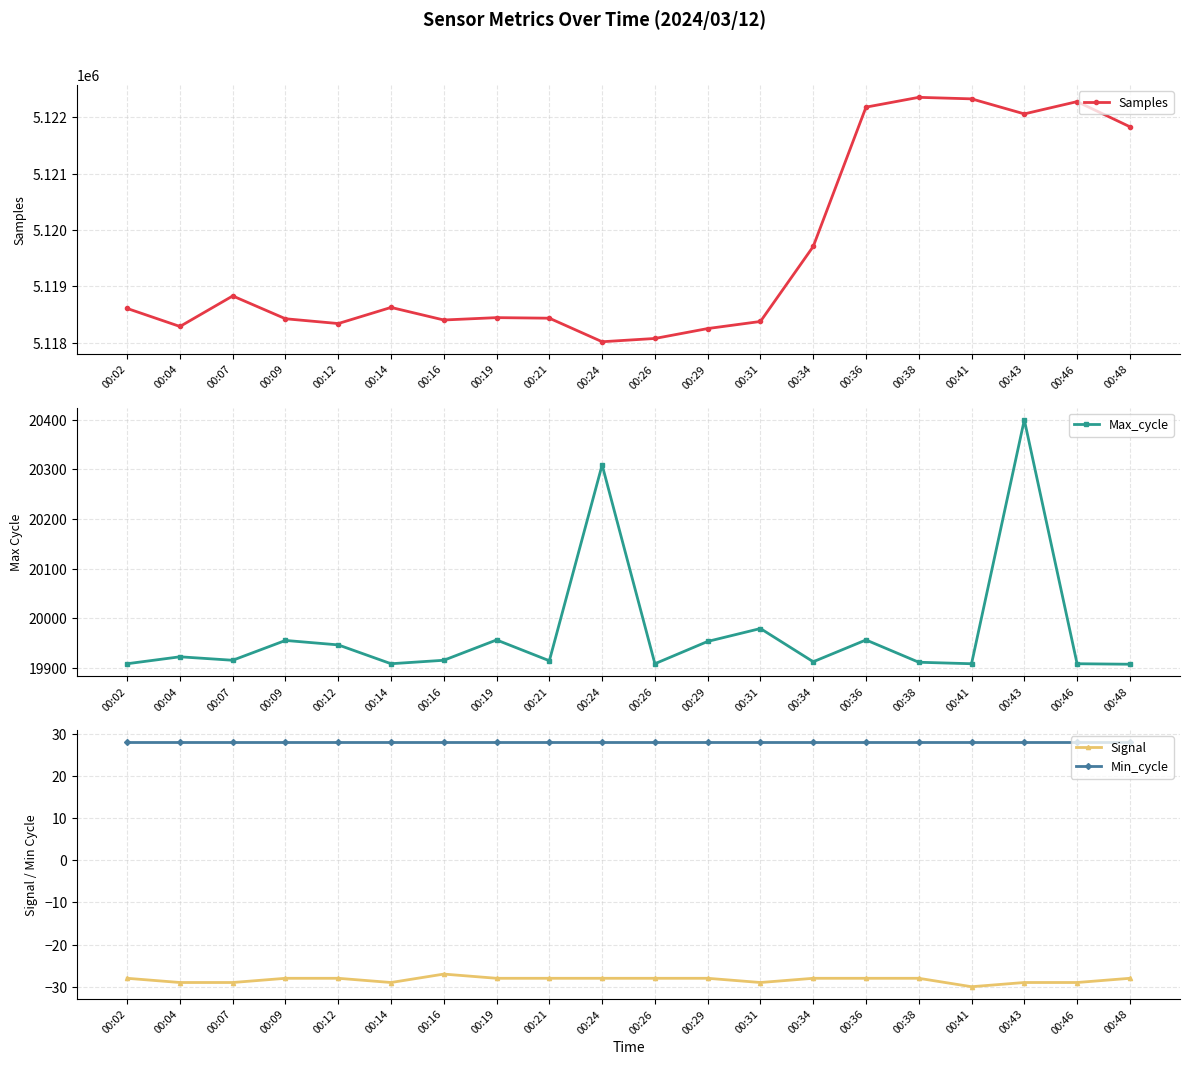

The value of Samples at 00:14 is 1389759. True or false?

False